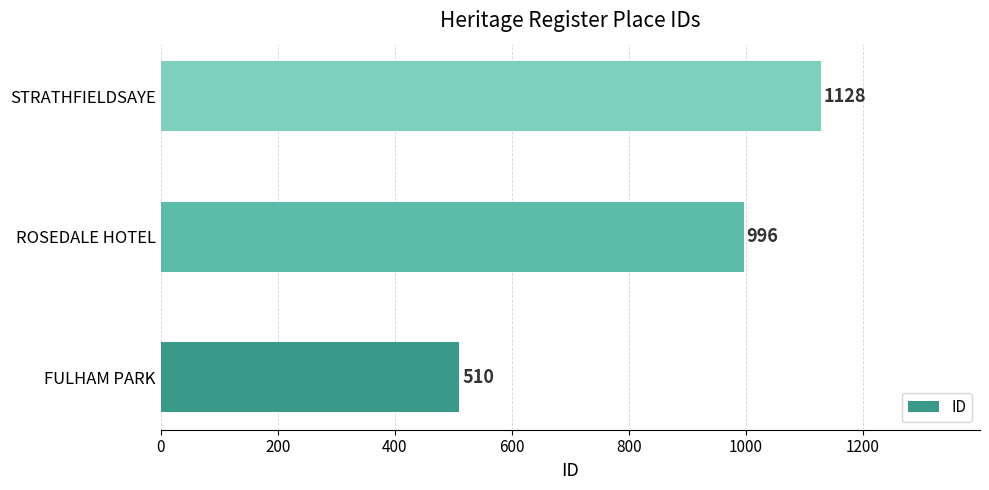

The chart shows a value of 321 at STRATHFIELDSAYE. True or false?

False